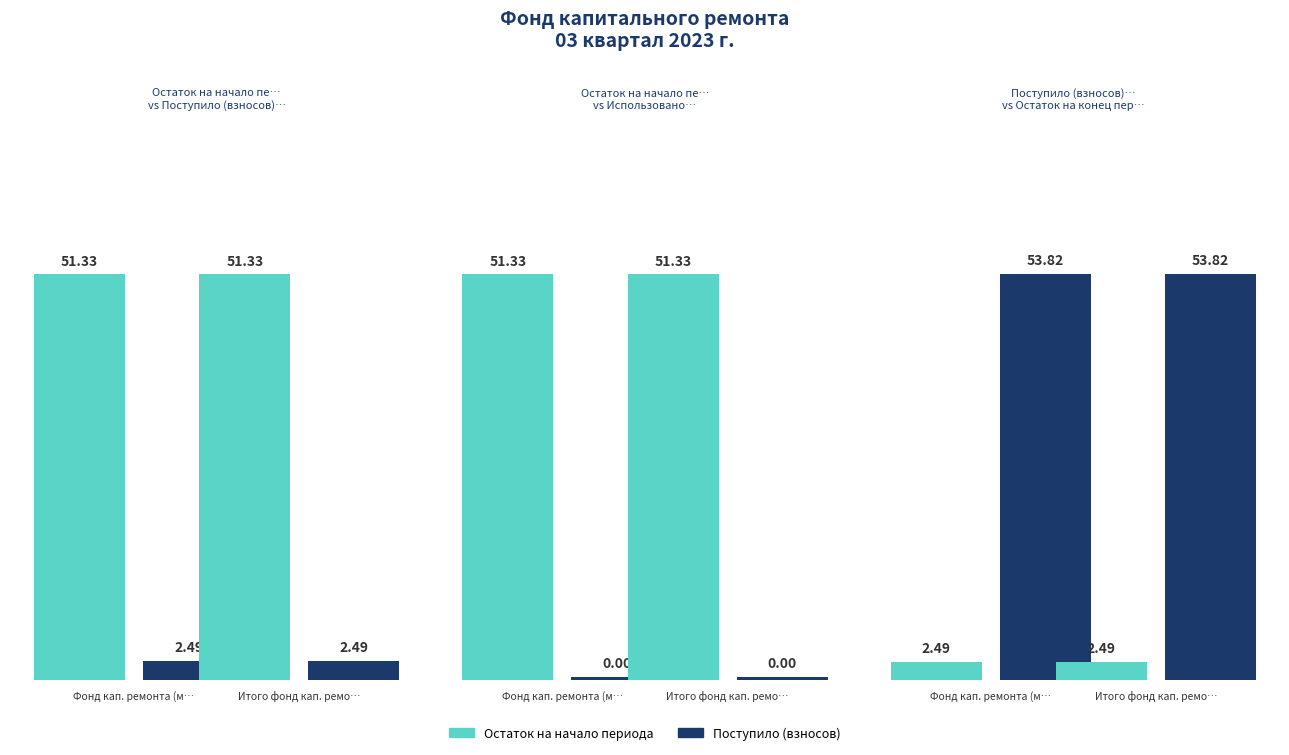

How many values in the Остаток на конец периода series exceed 53?

2